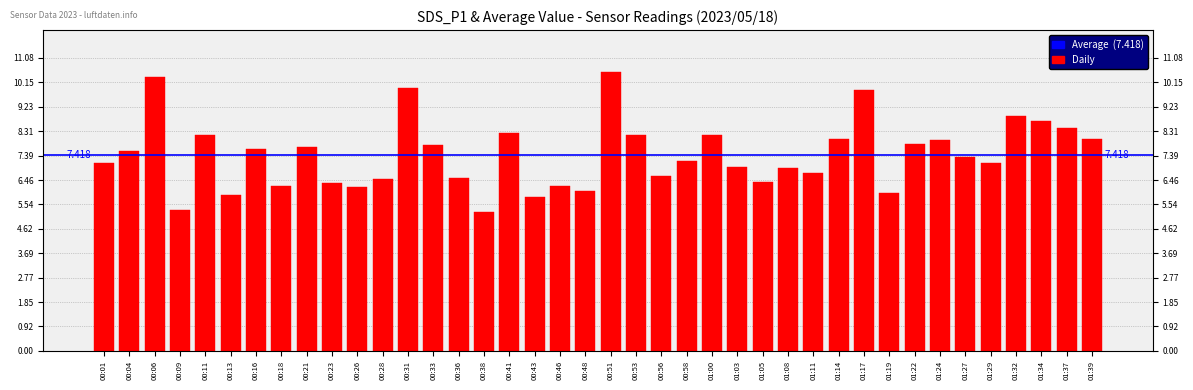

What is the difference between the maximum and minimum values?

5.3